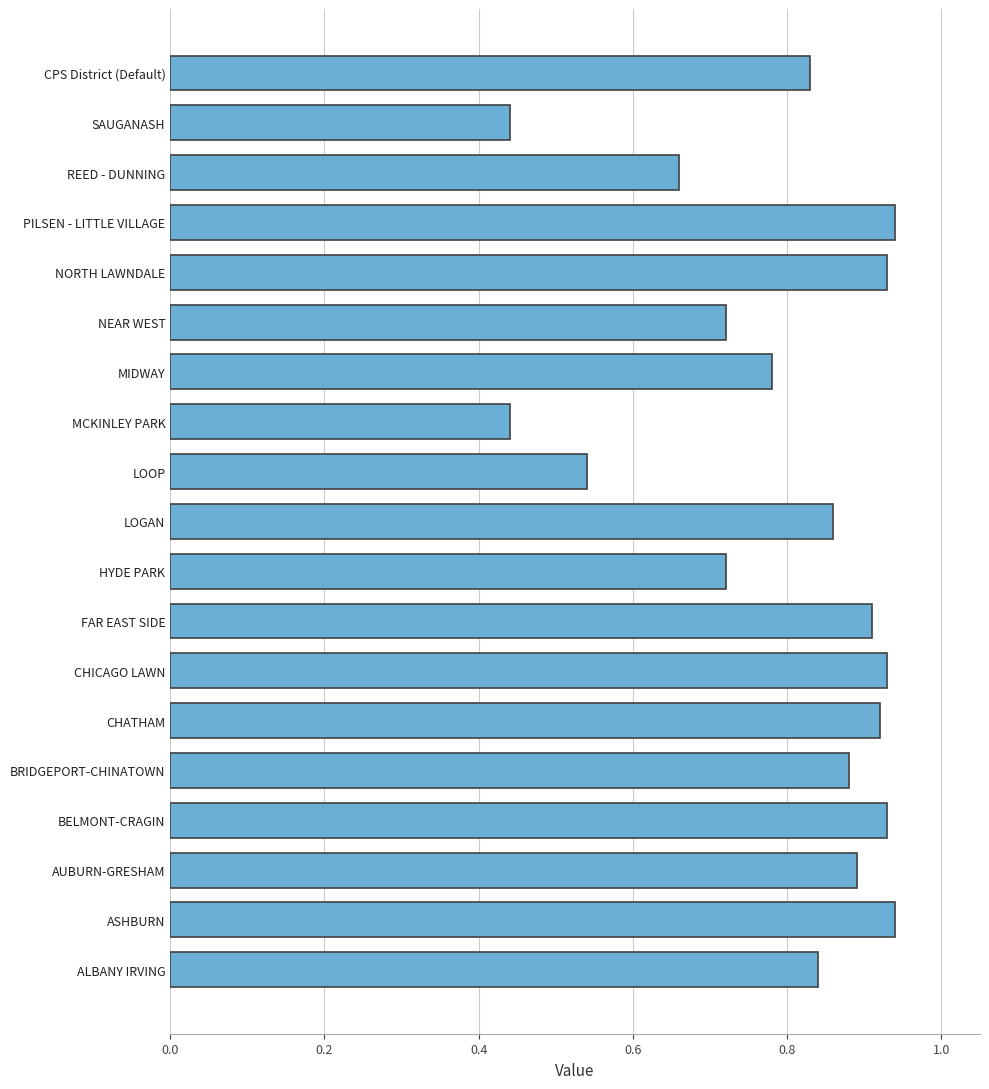

Which has a higher value, AUBURN-GRESHAM or BELMONT-CRAGIN?

BELMONT-CRAGIN